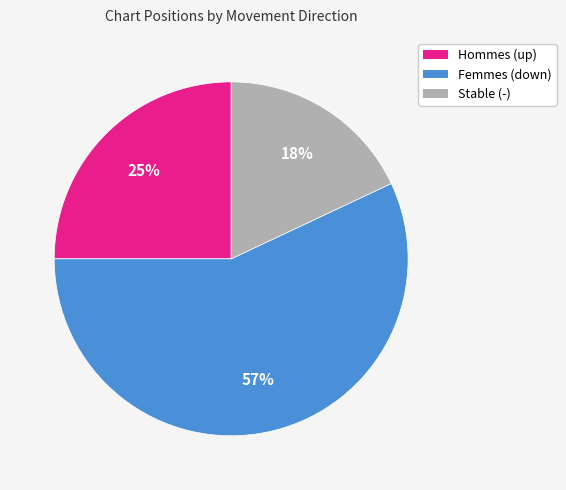

Which category has the biggest portion of the pie?

Femmes (down)